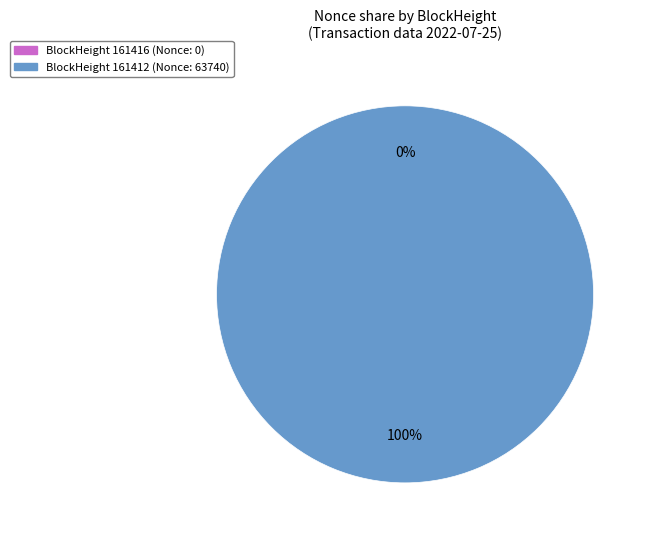

How many slices are in this pie chart?

2